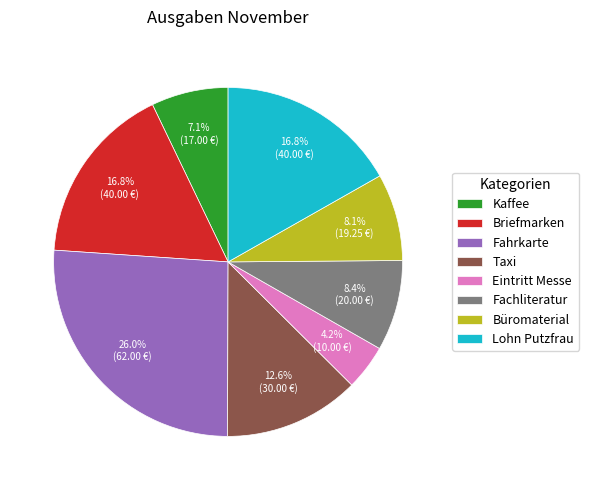

Is there a majority slice in this chart?

No